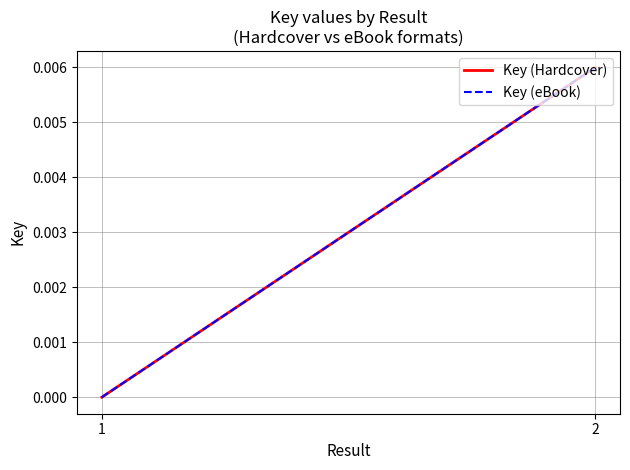

True or false: Key (eBook) has a value of 0.0 at 2.

True